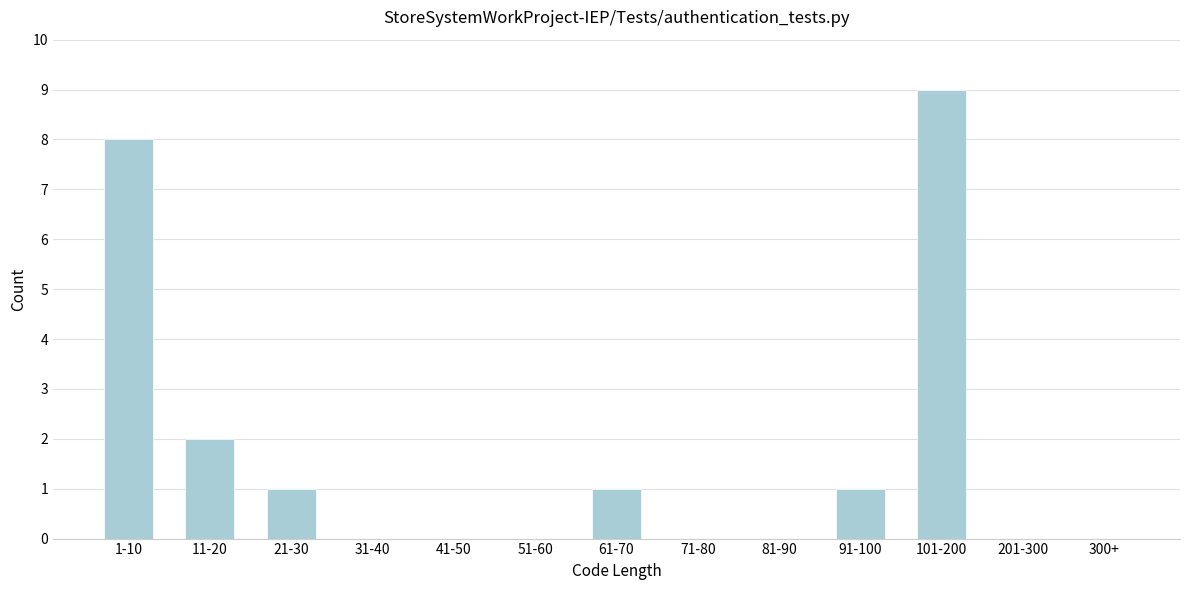

Reading left to right, extract all data points from this chart.

1-10=8	11-20=2	21-30=1	31-40=0	41-50=0	51-60=0	61-70=1	71-80=0	81-90=0	91-100=1	101-200=9	201-300=0	300+=0